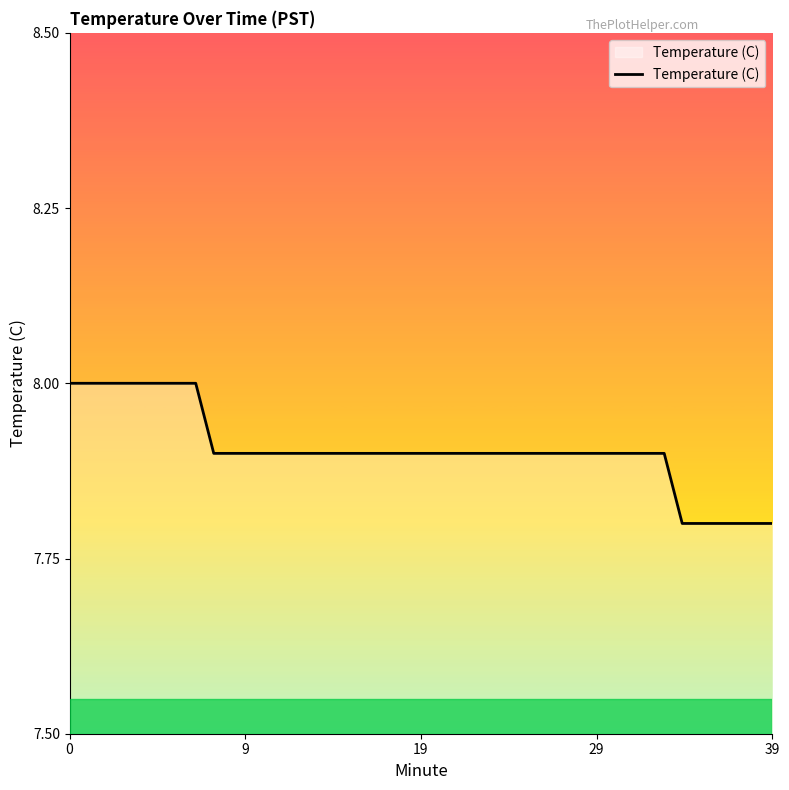

How many distinct data groups are displayed?

1